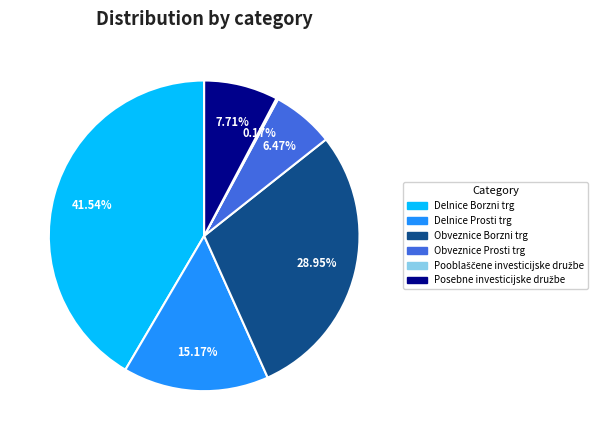

The Delnice Borzni trg slice represents 42% of the pie. True or false?

True